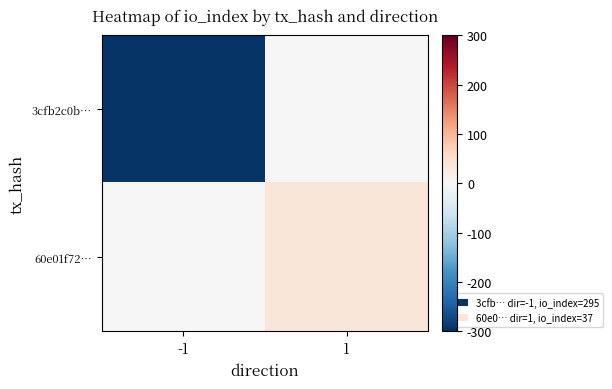

Reading left to right, list all the values displayed in this chart.

3cfb2c0b…: -1=-295	1=0
60e01f72…: -1=0	1=37